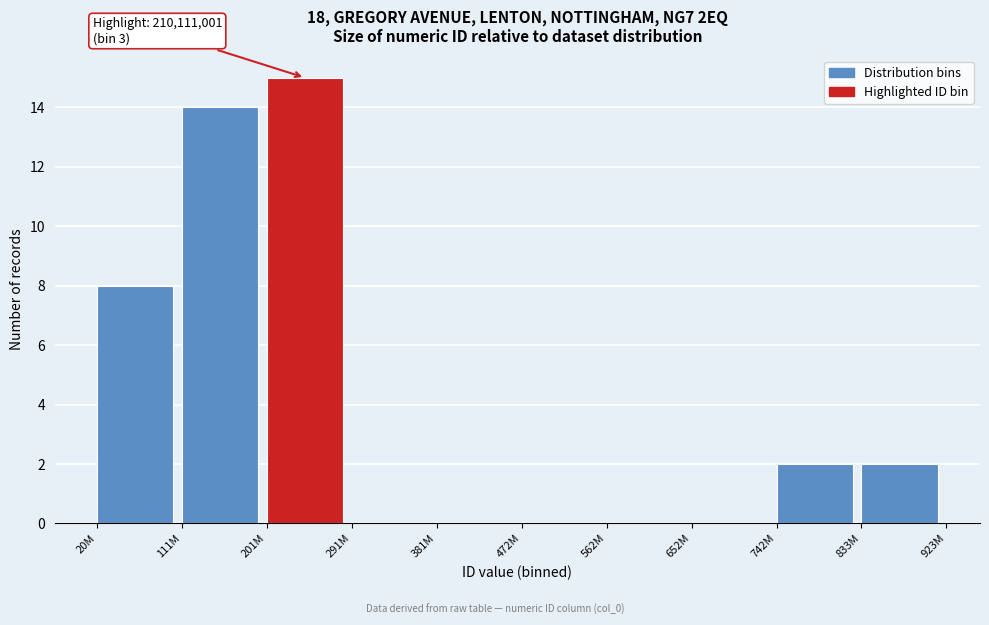

Reading left to right, list all the values displayed in this chart.

20M=8	111M=14	201M=15	291M=0	381M=0	472M=0	562M=0	652M=0	742M=2	833M=2